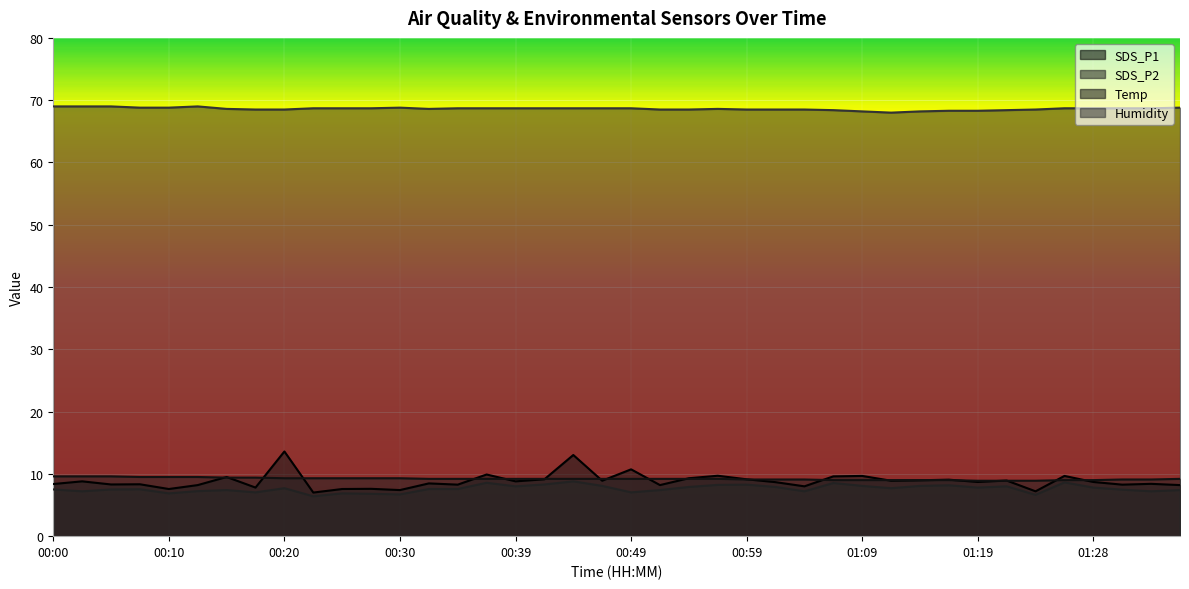

What position from the right is 00:15?

34